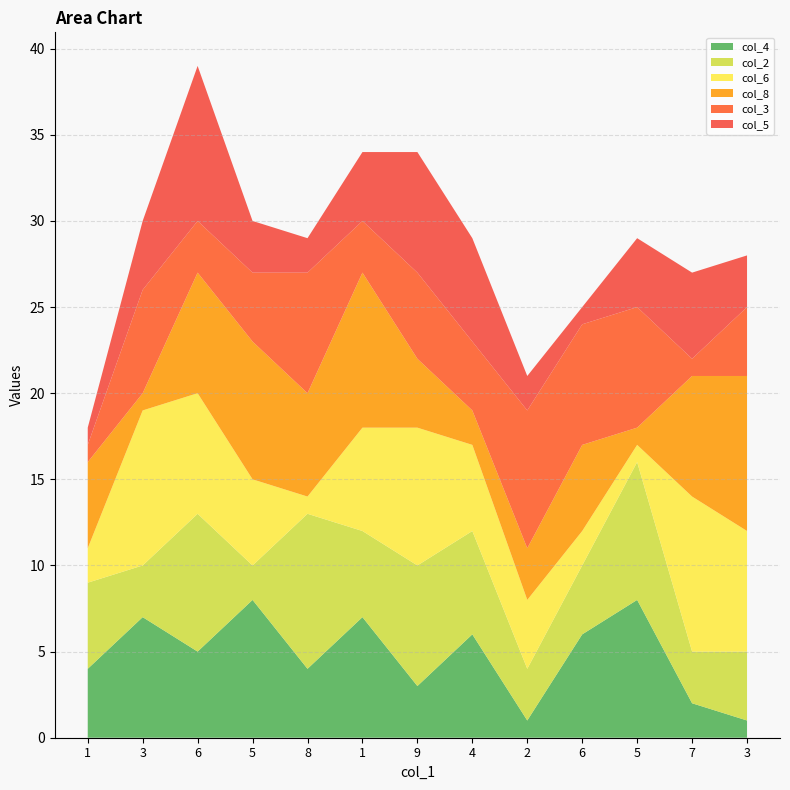

Reading right to left, transcribe all the data shown in this chart.

col_4: 3=1	7=2	5=8	6=6	2=1	4=6	9=3	1=7	8=4	5=8	6=5	3=7	1=4
col_2: 3=4	7=3	5=8	6=4	2=3	4=6	9=7	1=5	8=9	5=2	6=8	3=3	1=5
col_6: 3=7	7=9	5=1	6=2	2=4	4=5	9=8	1=6	8=1	5=5	6=7	3=9	1=2
col_8: 3=9	7=7	5=1	6=5	2=3	4=2	9=4	1=9	8=6	5=8	6=7	3=1	1=5
col_3: 3=4	7=1	5=7	6=7	2=8	4=4	9=5	1=3	8=7	5=4	6=3	3=6	1=1
col_5: 3=3	7=5	5=4	6=1	2=2	4=6	9=7	1=4	8=2	5=3	6=9	3=4	1=1